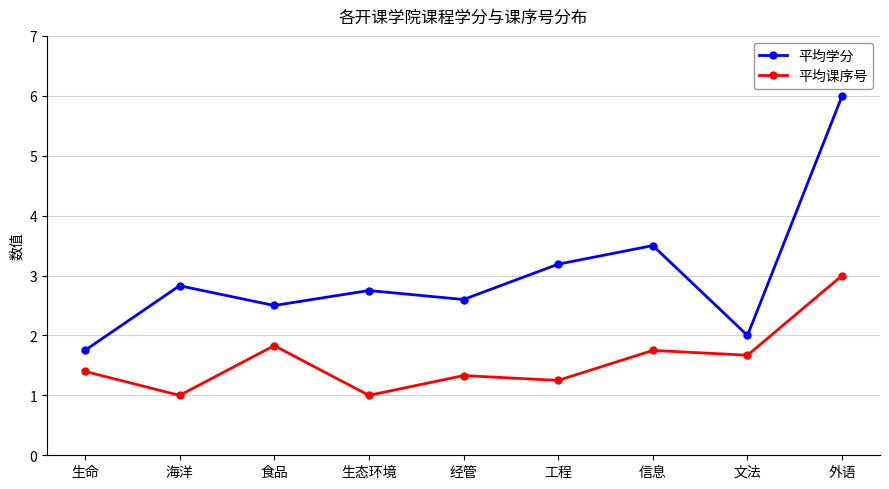

What is the difference between the highest and lowest values at 外语?

3.0